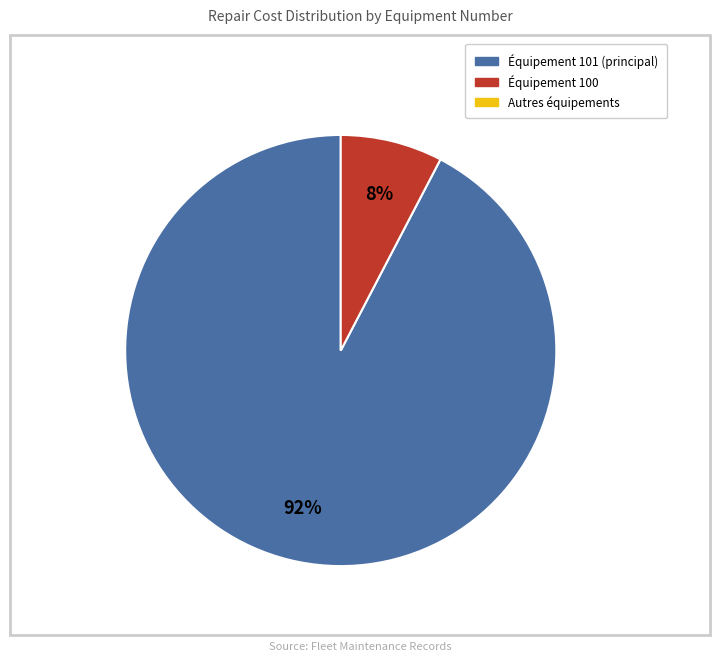

Does any single category account for the majority?

Yes